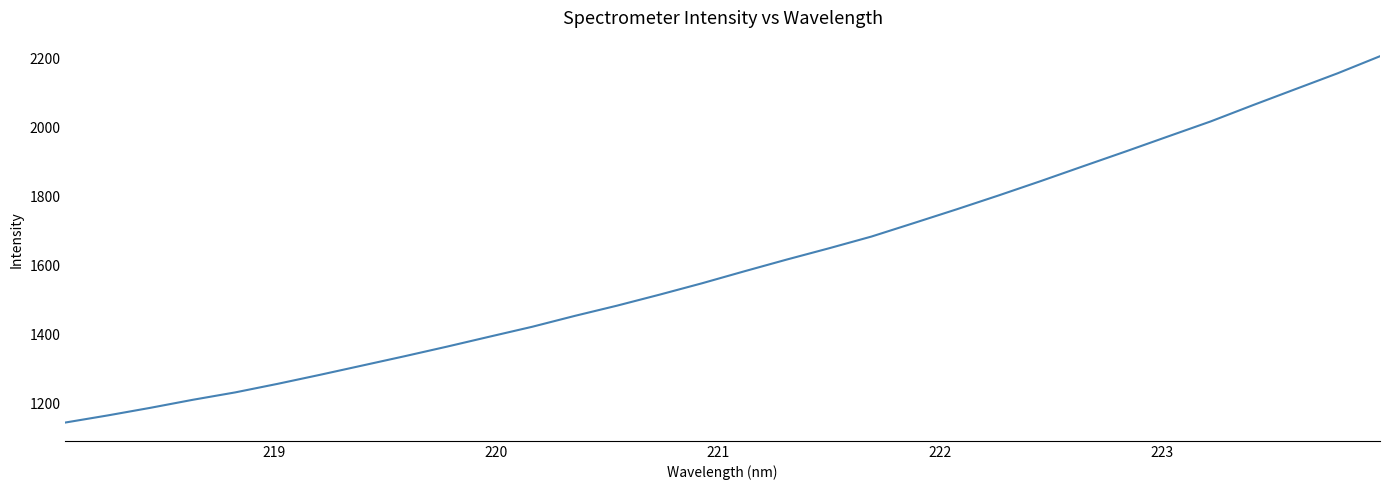

What is the difference between the maximum and minimum values?

1061.3